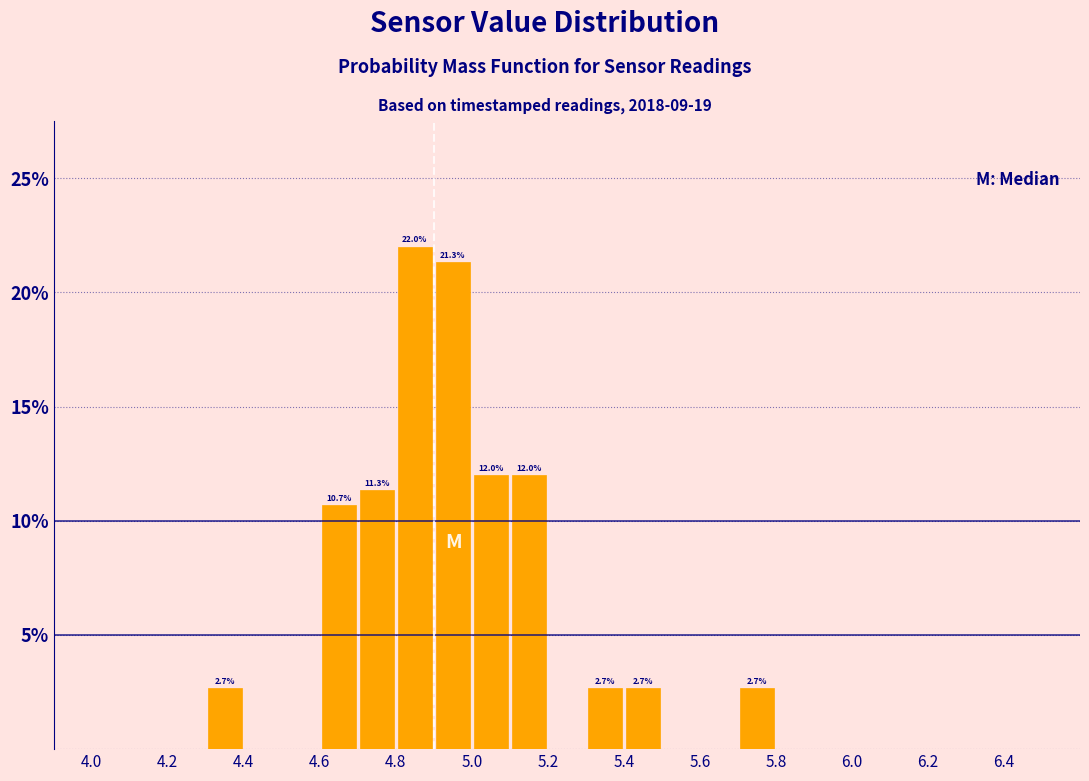

Which range on the x-axis has the tallest bar?

4.8 to 4.9